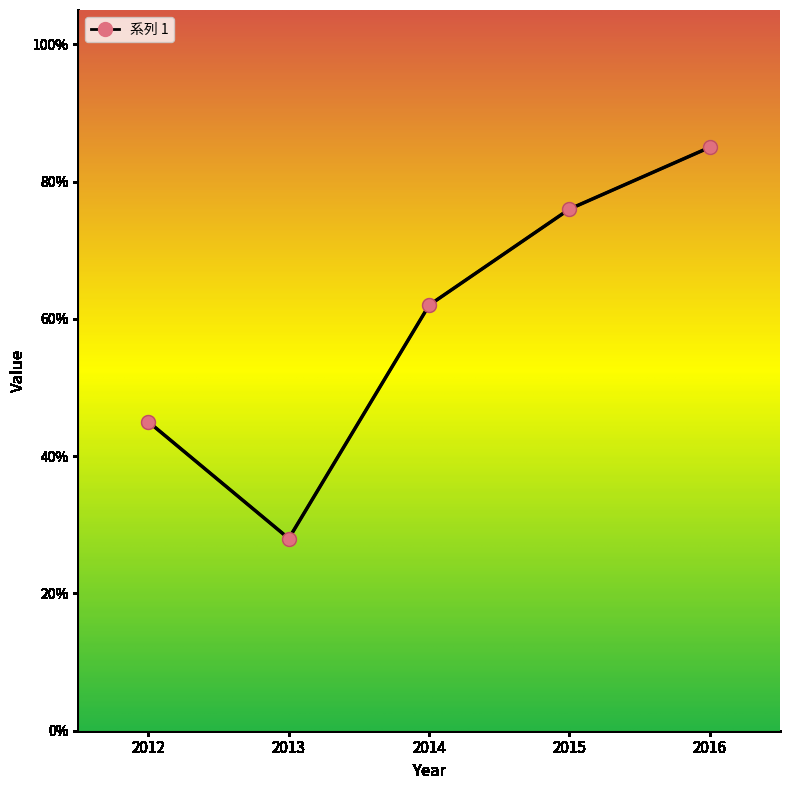

Reading left to right, list all the values displayed in this chart.

0.5	0.3	0.6	0.8	0.8